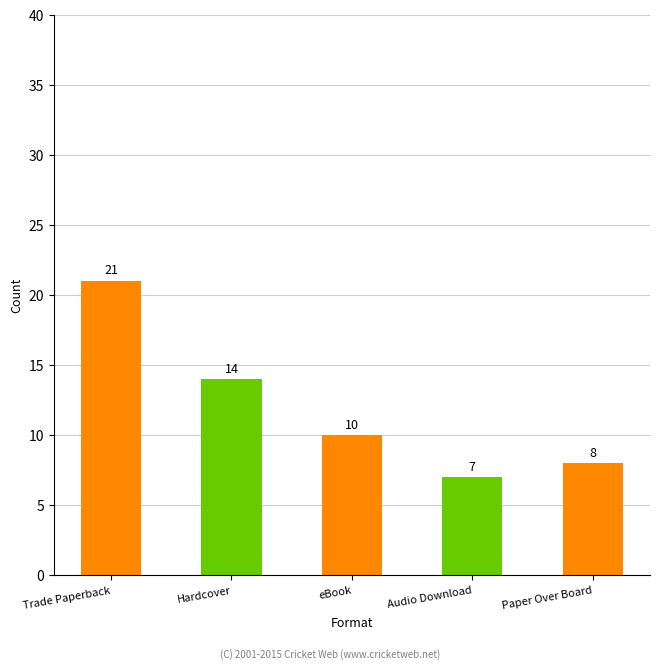

What is the maximum value shown in the chart?

21